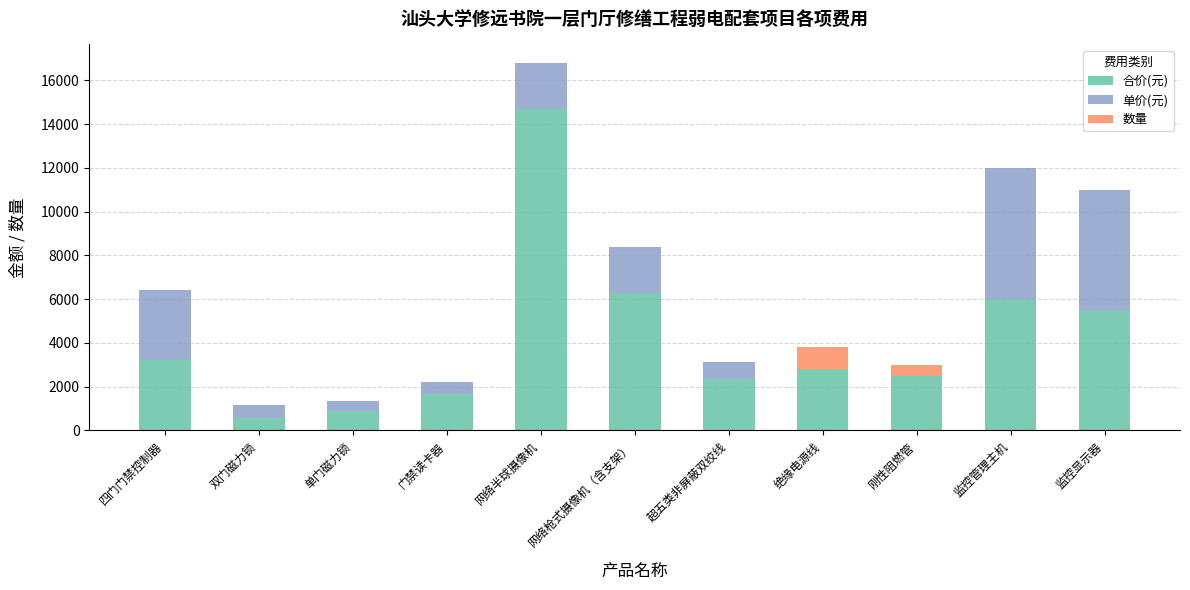

Which category has the highest value in the 合价(元) series?

网络半球摄像机